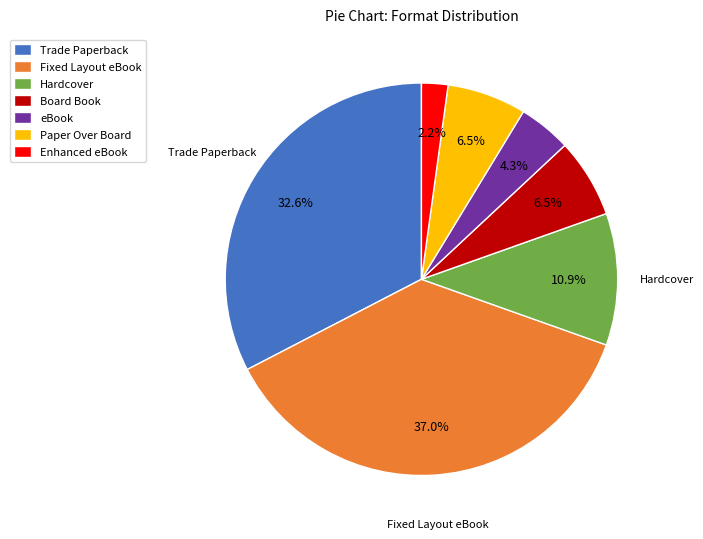

Does eBook account for over 50% of the chart?

No